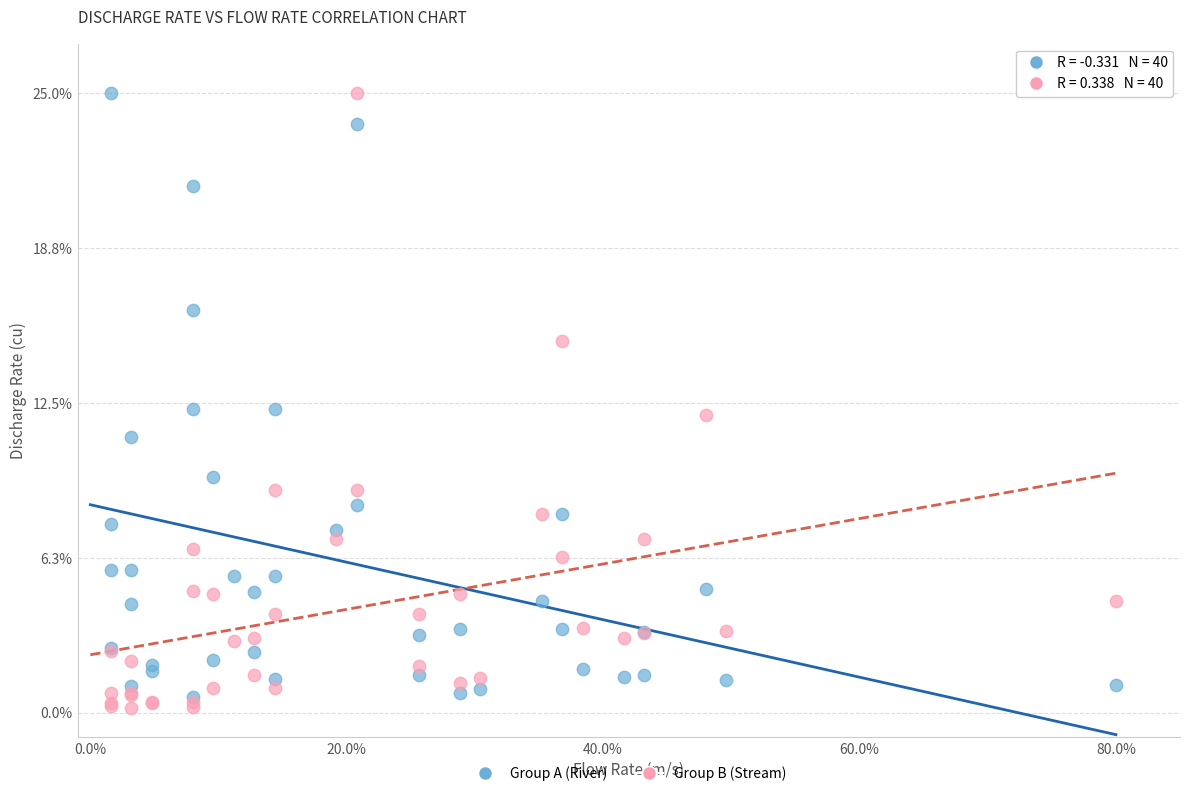

Which series has the largest Y range (max minus min)?

Group B (Stream)